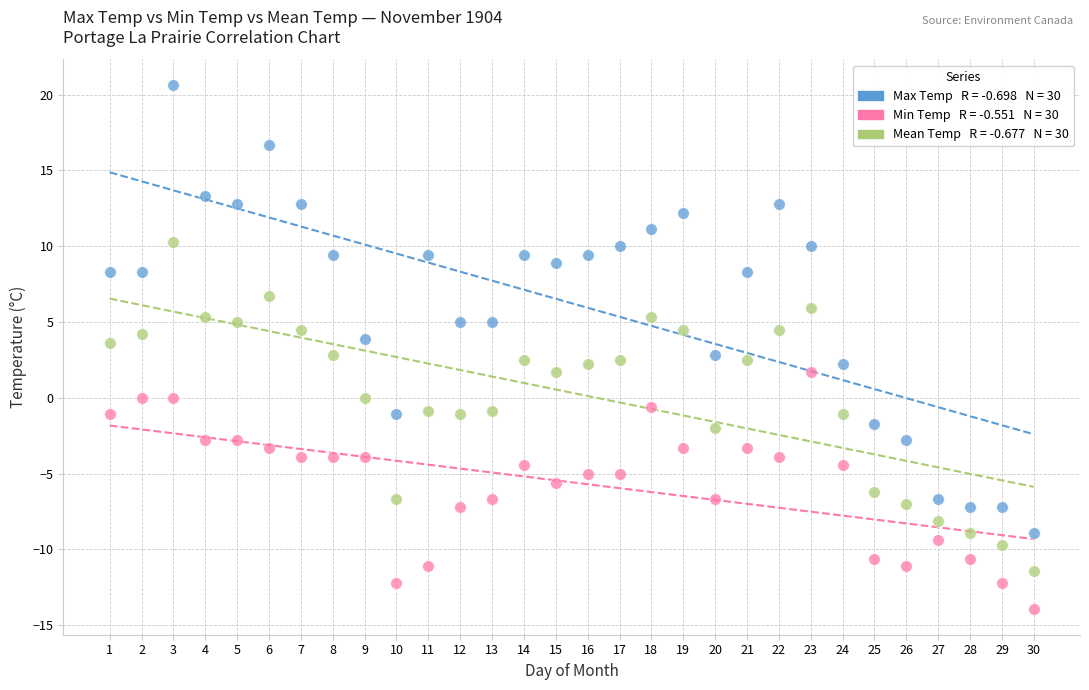

Across all data points, what is the range of Y values (max minus min)?

34.5